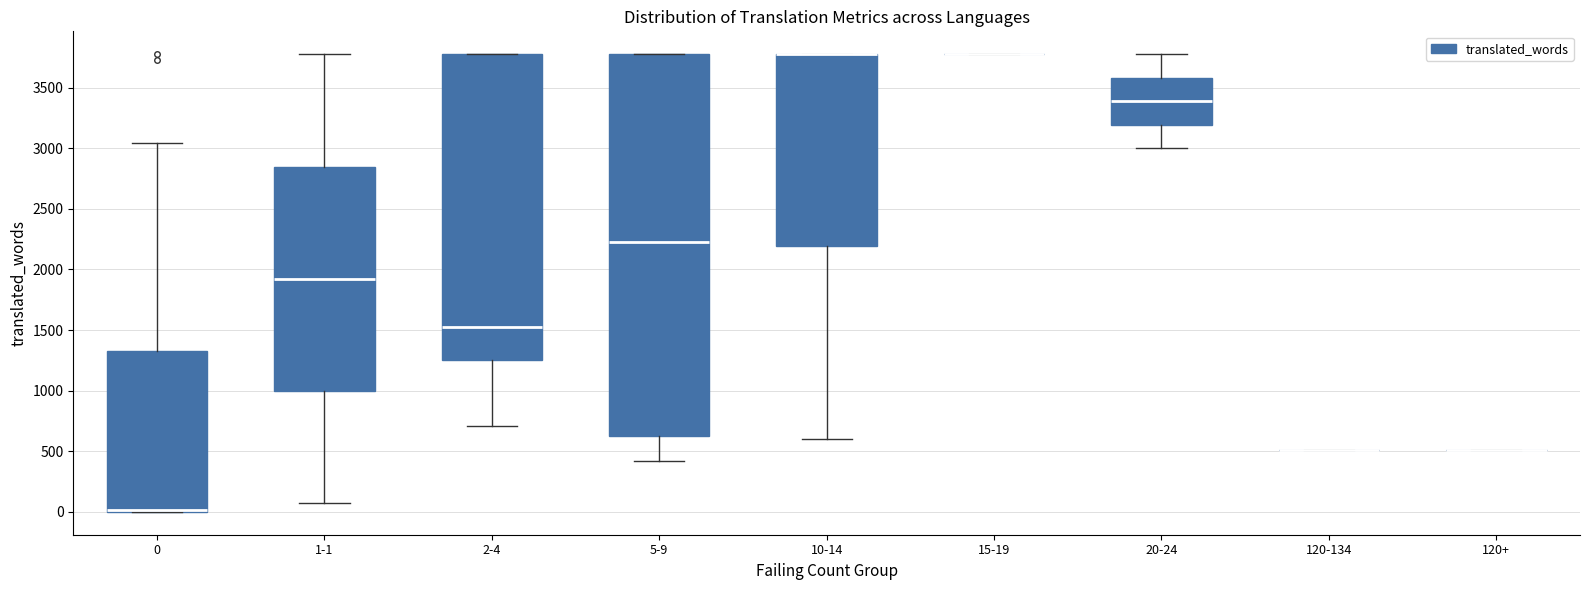

Which box is the tallest, from its lower edge to its upper edge?

5-9